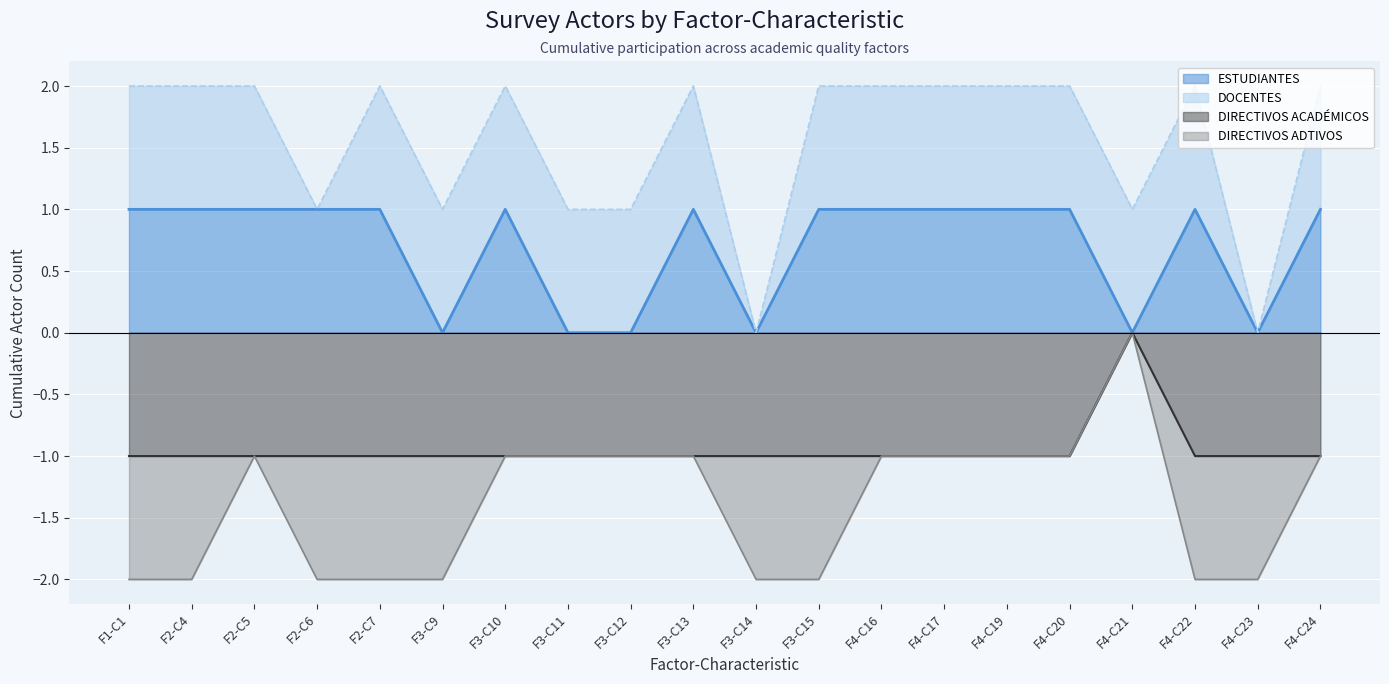

At which label is DIRECTIVOS ACADÉMICOS closest to 0?

F4-C21